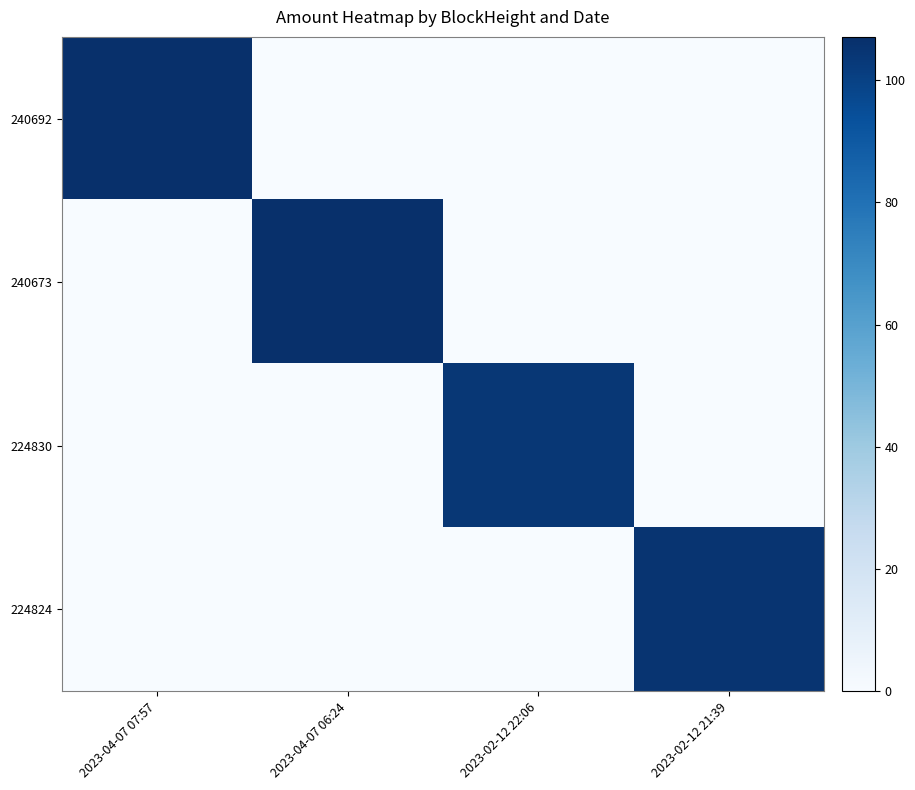

Reading right to left, what are all the values shown in this chart?

240692: 2023-02-12 21:39=0.0	2023-02-12 22:06=0.0	2023-04-07 06:24=0.0	2023-04-07 07:57=107.1
240673: 2023-02-12 21:39=0.0	2023-02-12 22:06=0.0	2023-04-07 06:24=107.1	2023-04-07 07:57=0.0
224830: 2023-02-12 21:39=0.0	2023-02-12 22:06=104.0	2023-04-07 06:24=0.0	2023-04-07 07:57=0.0
224824: 2023-02-12 21:39=105.0	2023-02-12 22:06=0.0	2023-04-07 06:24=0.0	2023-04-07 07:57=0.0